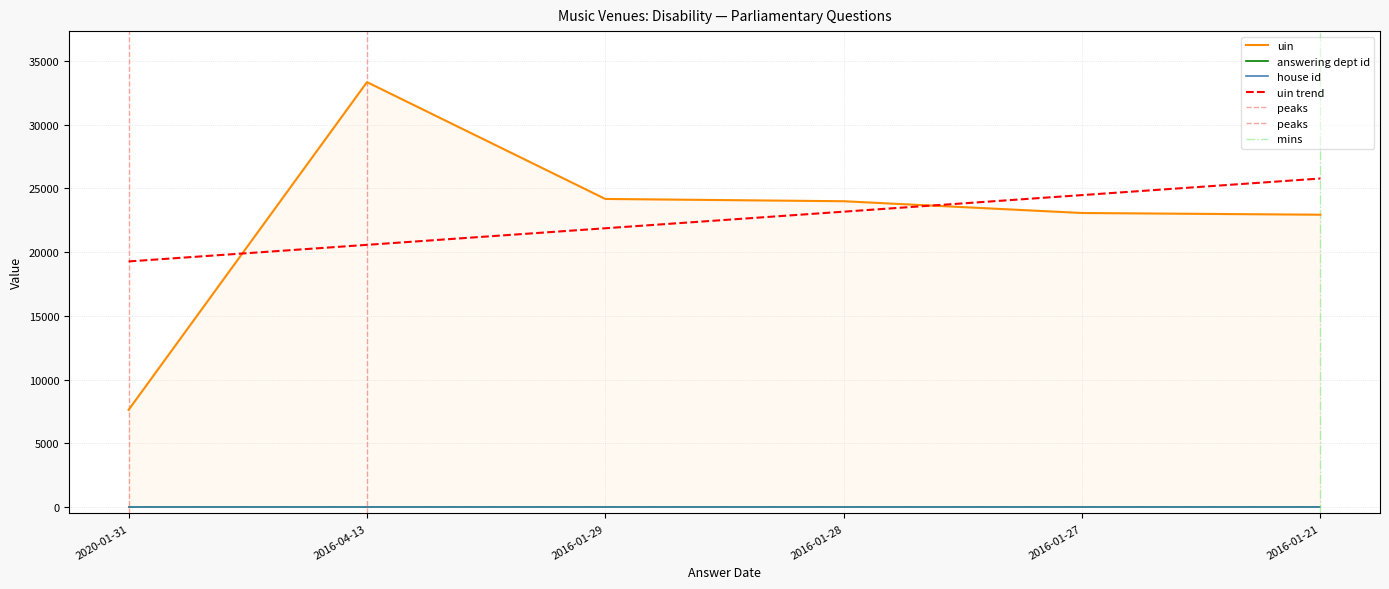

True or false: house id and uin cross at least once.

False